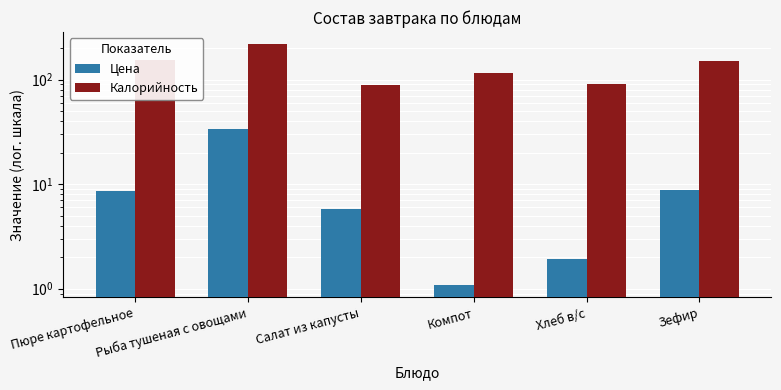

What is the average value of the Цена series?

9.9